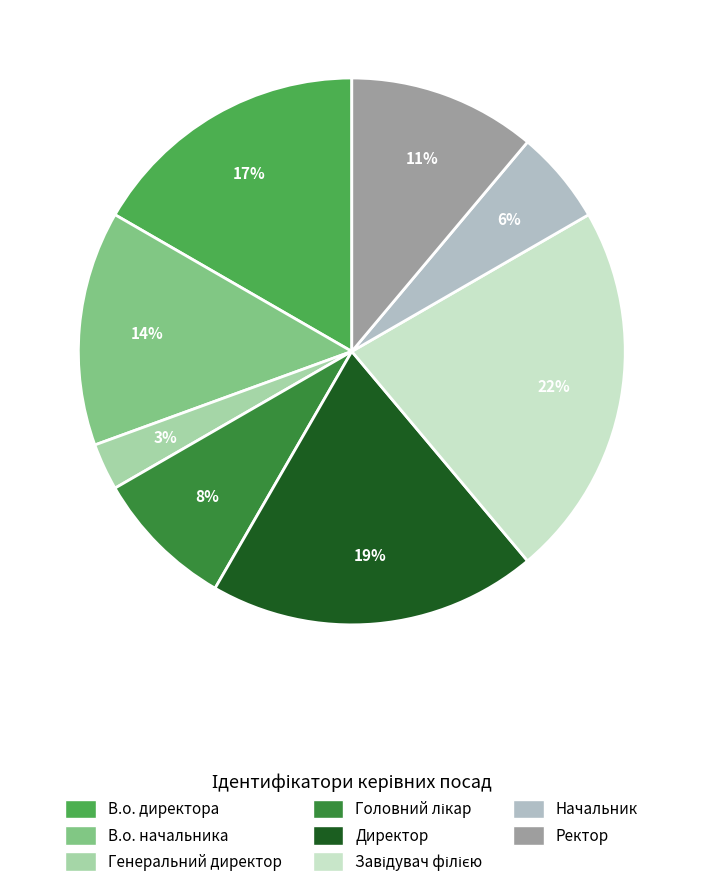

Approximately how many times larger is the value at Генеральний директор compared to В.о. начальника?

0.2